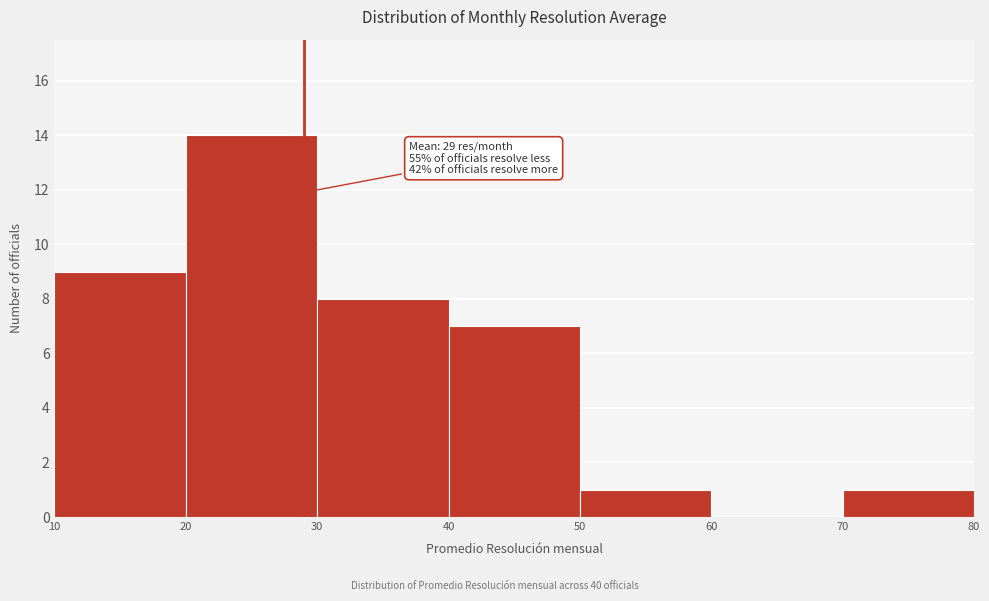

Over which range of the x-axis is the bar tallest?

20 to 30